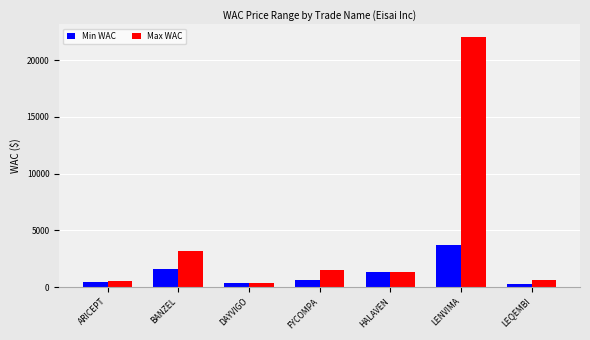

What is the difference between the maximum and minimum values in the Max WAC series?

21739.5